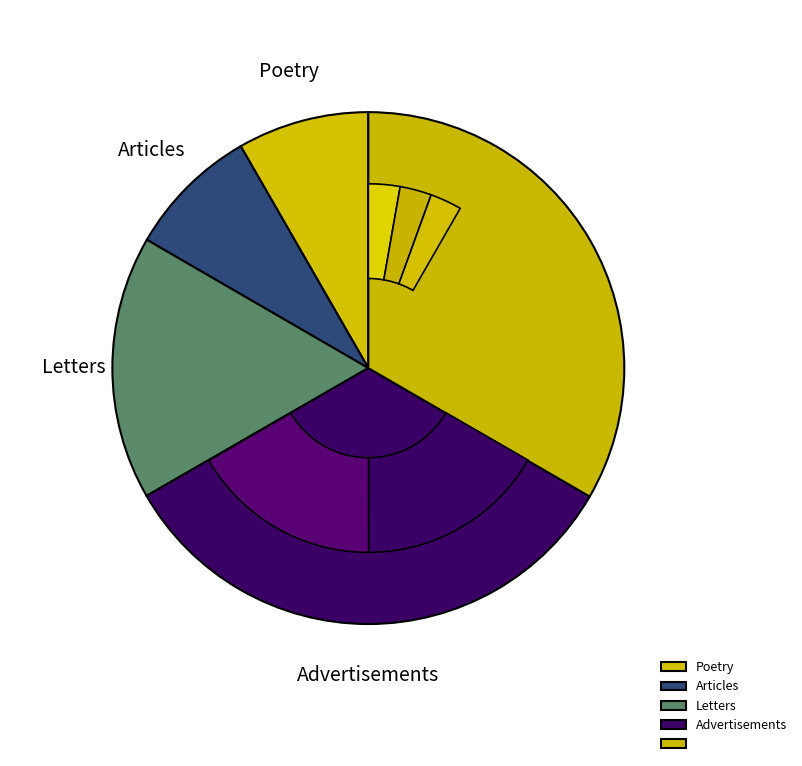

Does 20086 account for over 50% of the chart?

No